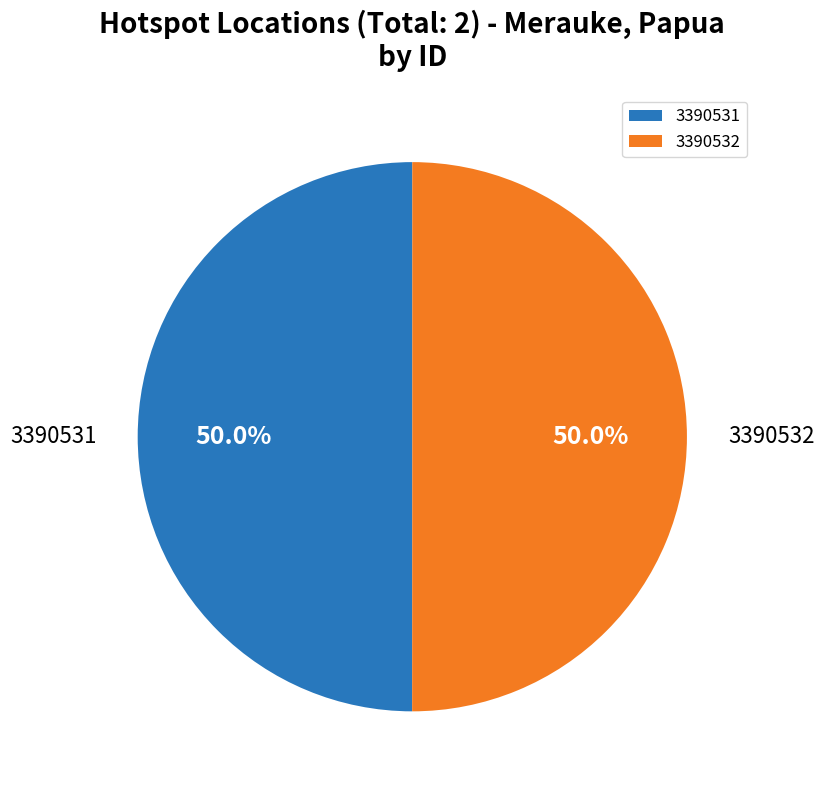

To the nearest percent, what portion does 3390532 represent?

50%